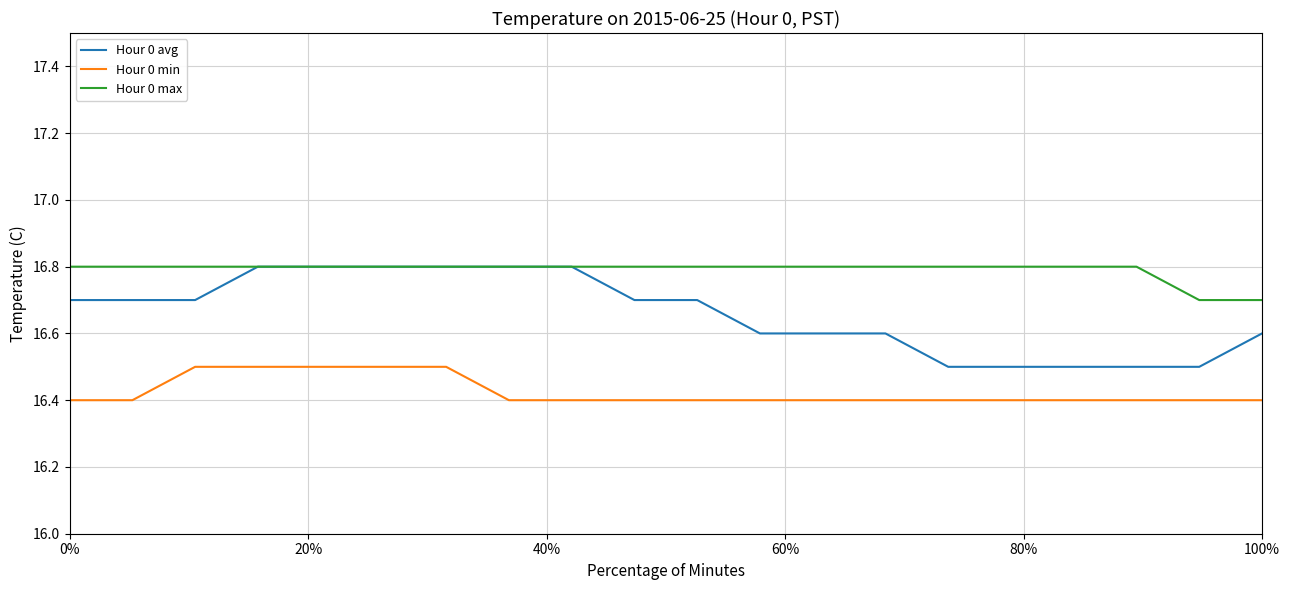

What is the highest value of the Hour 0 max series?

16.8